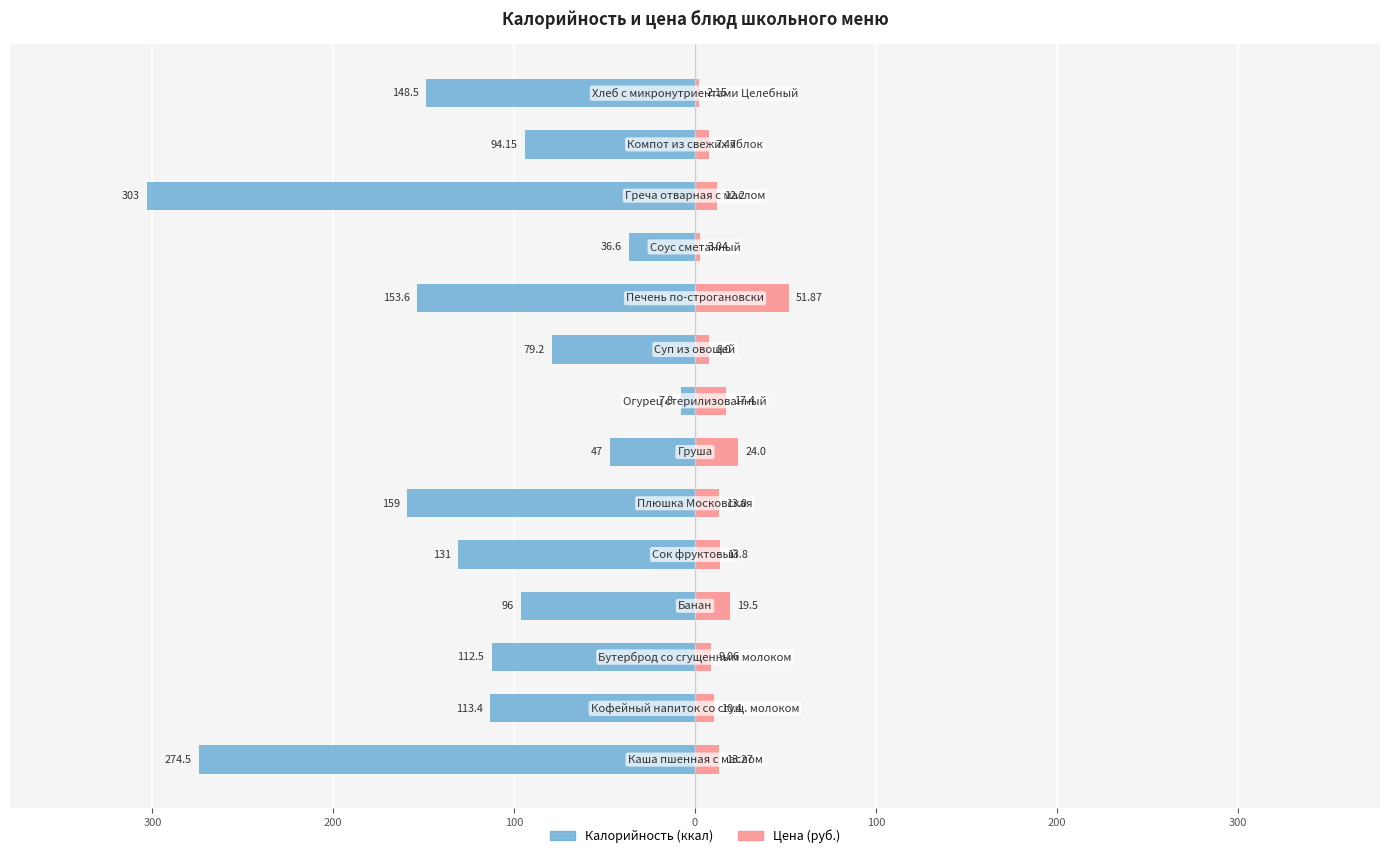

How many distinct data groups are displayed?

2